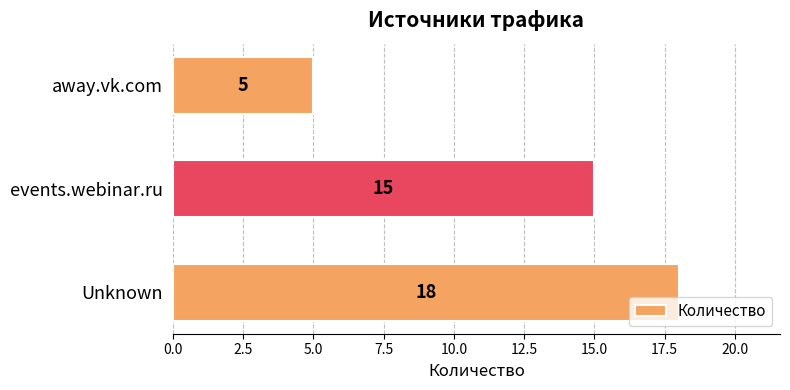

At which category does the chart reach its peak across all series?

Unknown